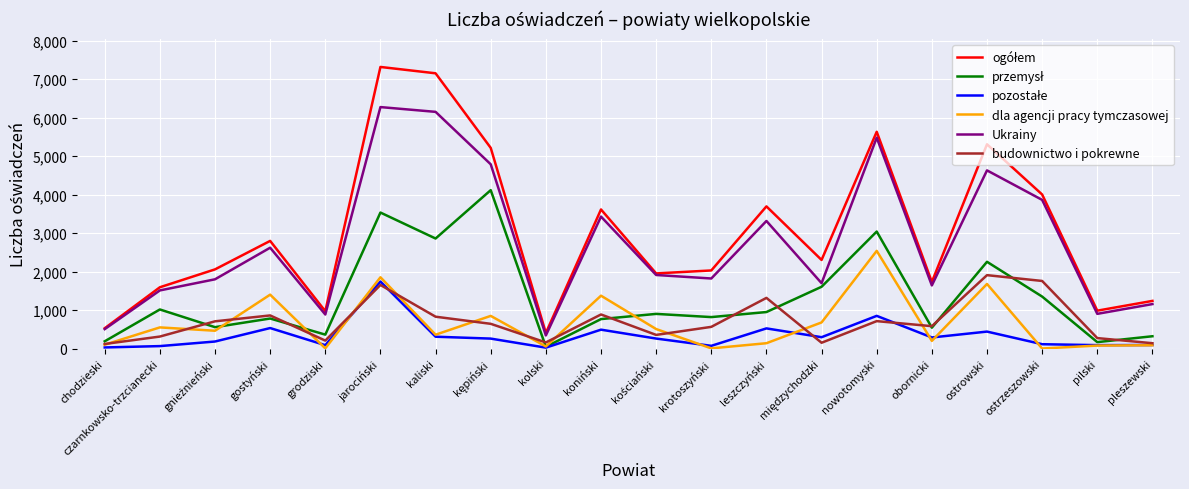

The value of dla agencji pracy tymczasowej at nowotomyski is 3452. True or false?

False